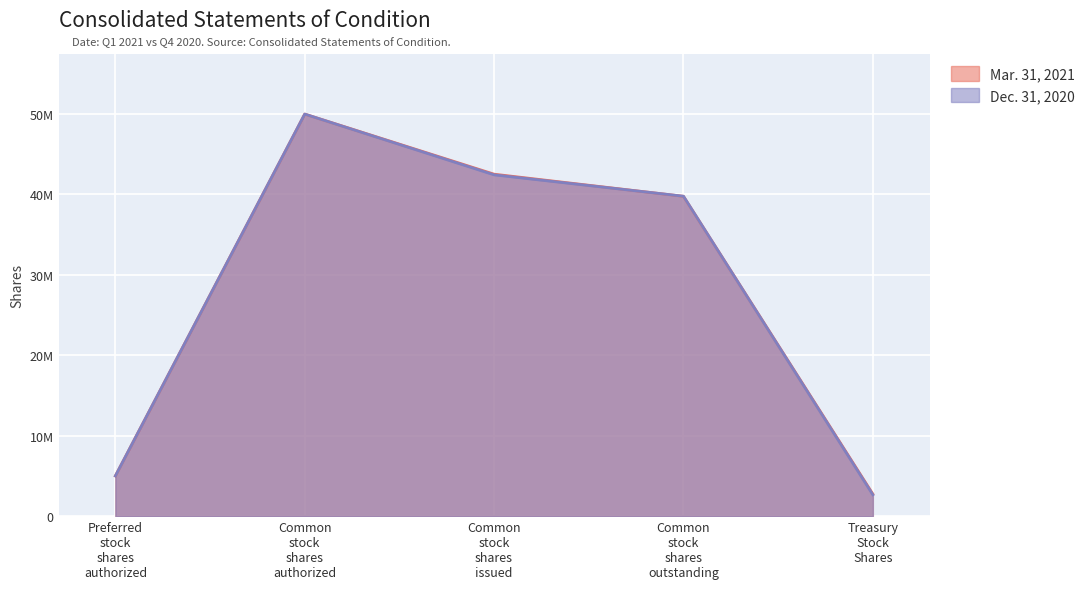

What is the value of the Dec. 31, 2020 point at the 1st from the left?

5000000